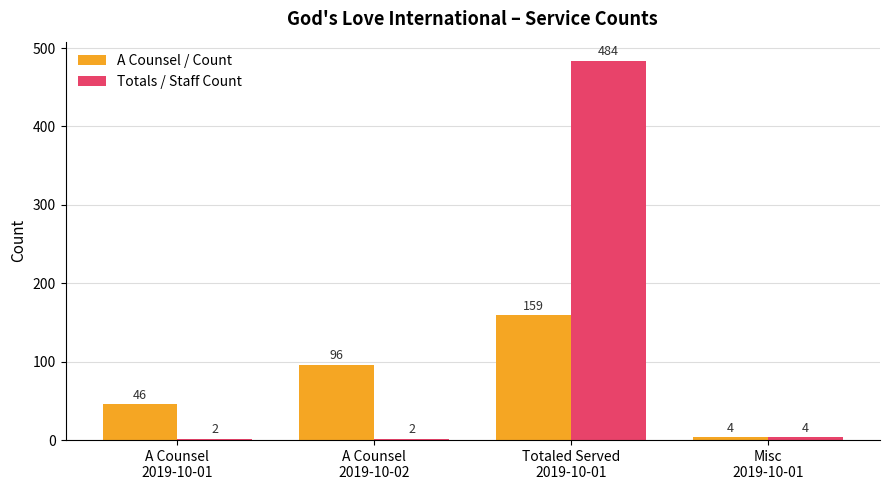

Rank the categories by A Counsel / Count value from highest to lowest.

Totaled Served
2019-10-01, A Counsel
2019-10-02, A Counsel
2019-10-01, Misc
2019-10-01